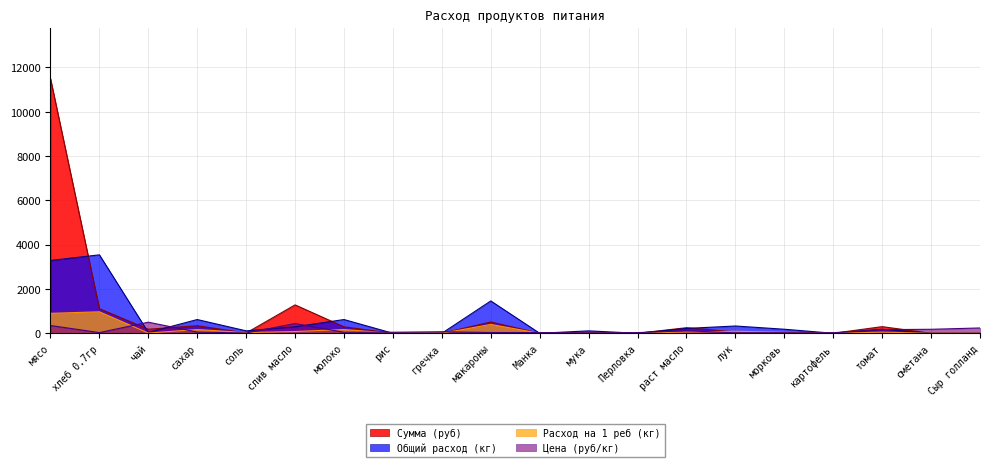

What is the label of the 11th point from the right?

макароны